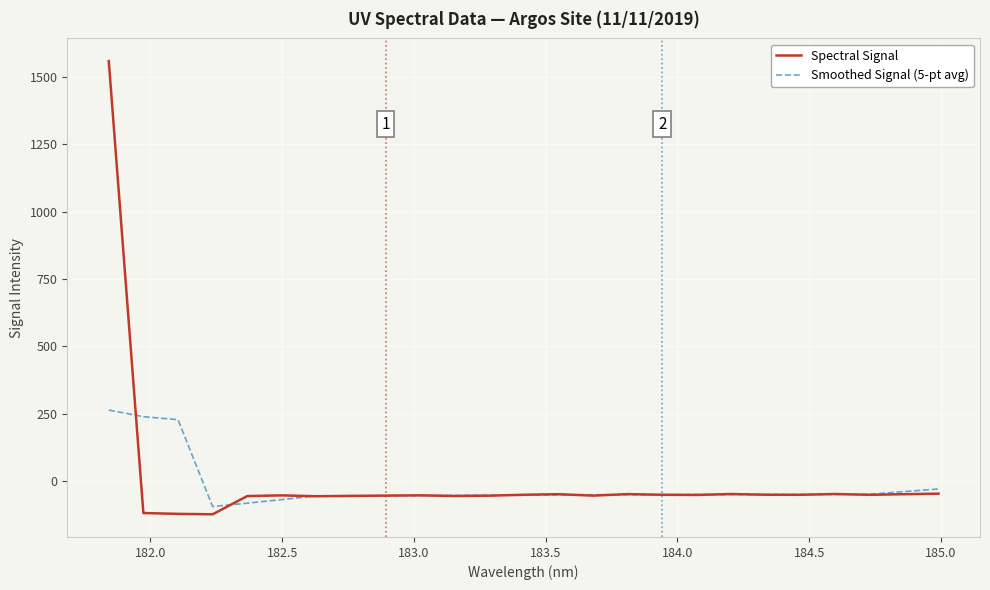

Which series has the widest spread of values?

Spectral Signal